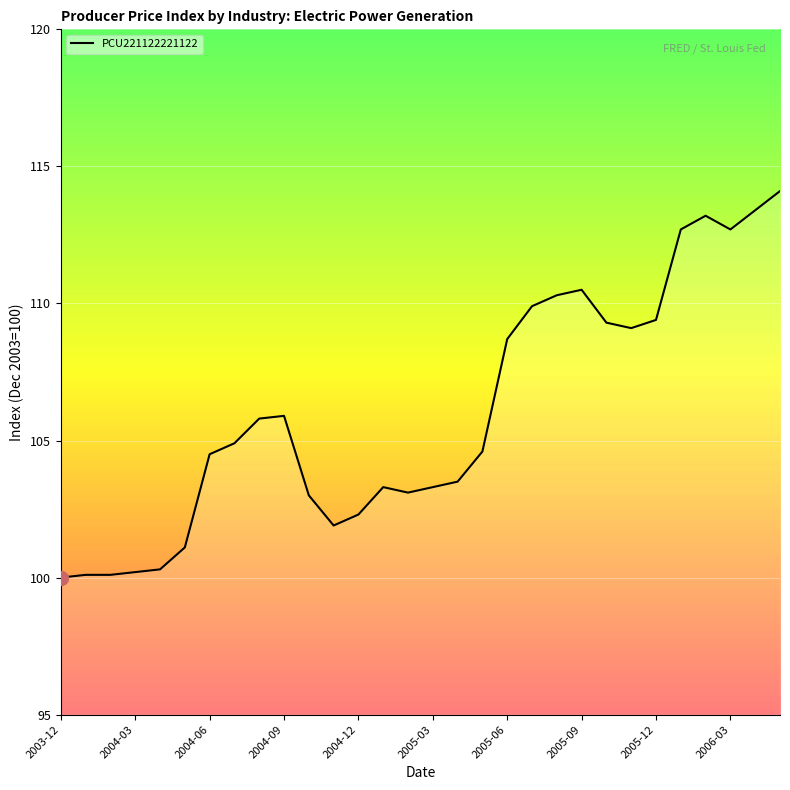

Does the chart display data point markers on the line(s)?

No